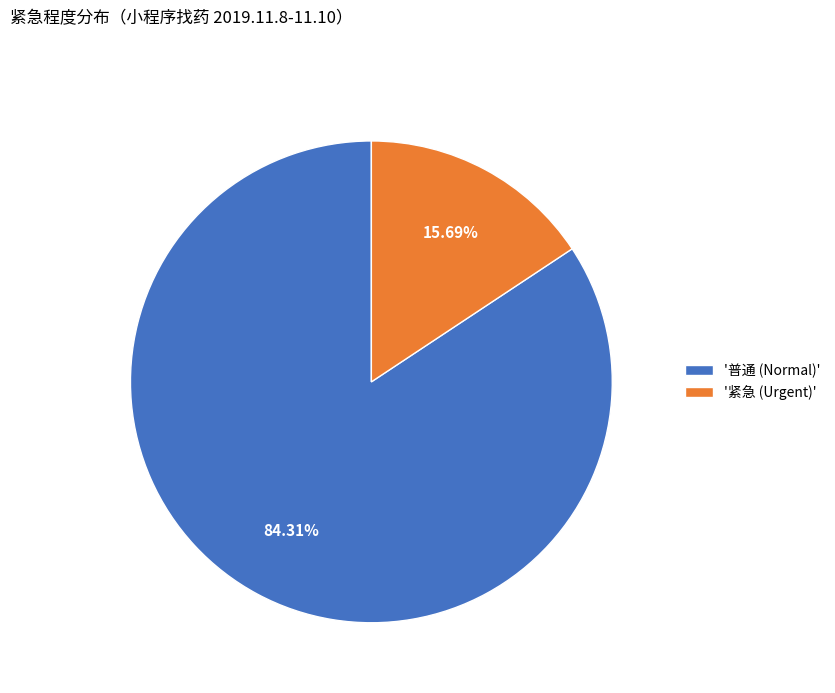

Which has a higher value, '紧急 (Urgent)' or '普通 (Normal)'?

'普通 (Normal)'